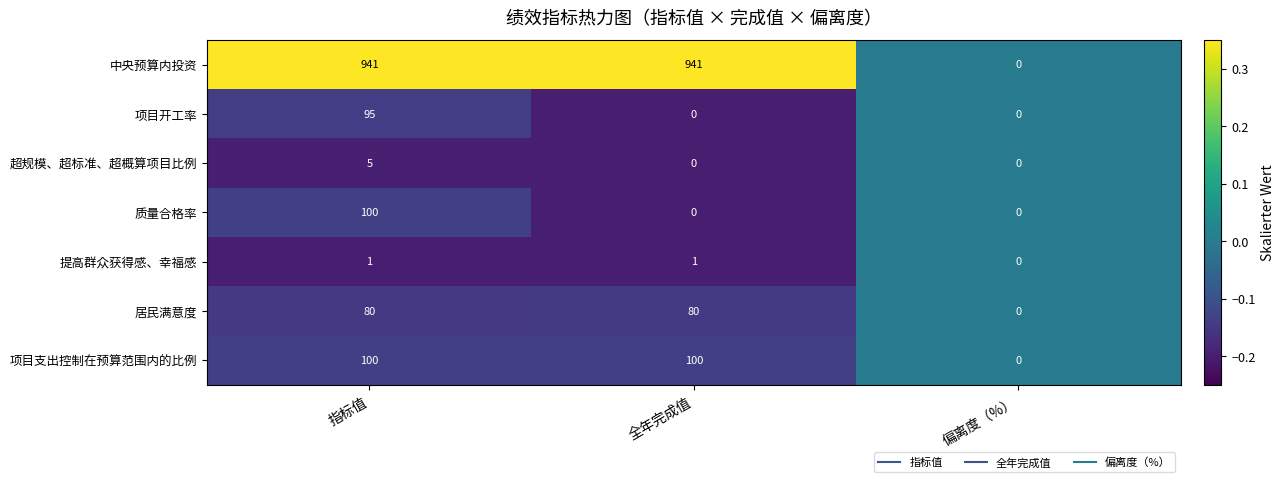

What is the sum of all 超规模、超标准、超概算项目比例 values?

5